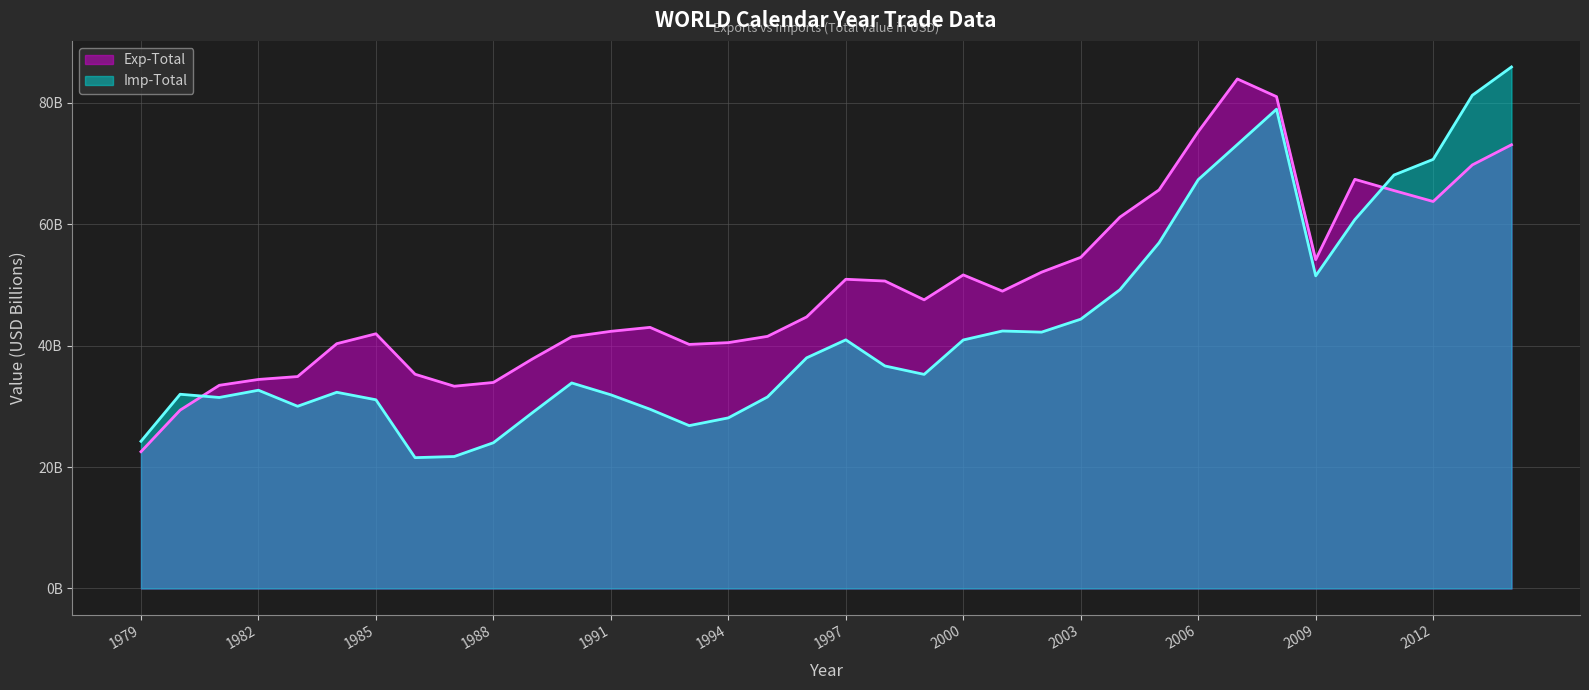

Which series has the largest total across all categories?

Exp-Total